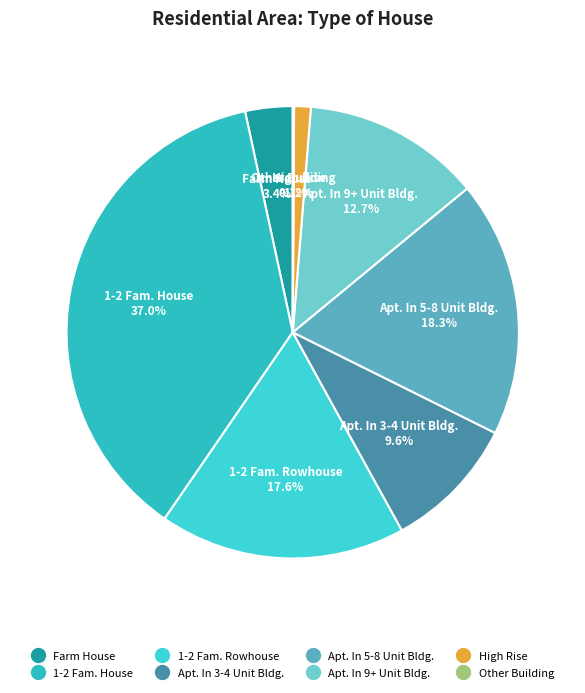

Which category has the biggest portion of the pie?

1-2 Fam. House